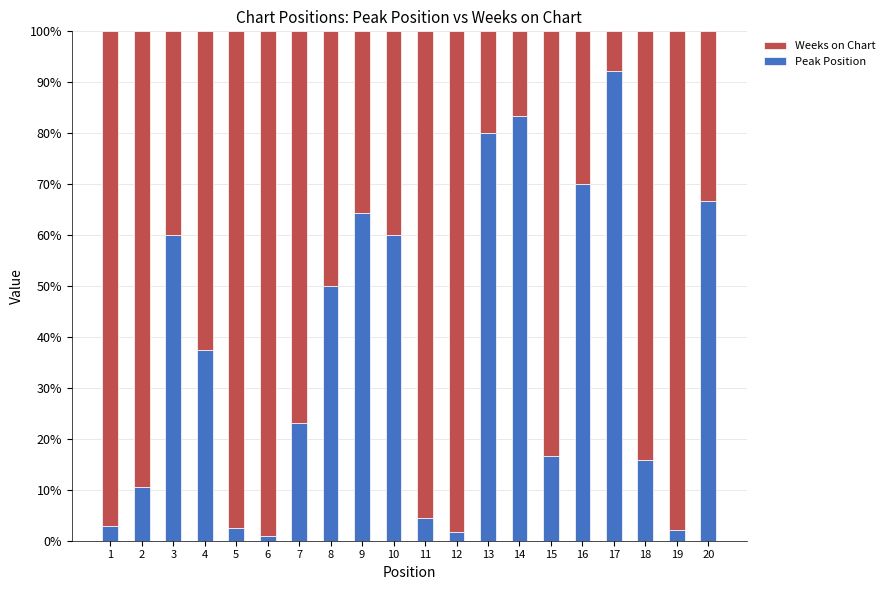

What is the total value across all series at 11?

100.0